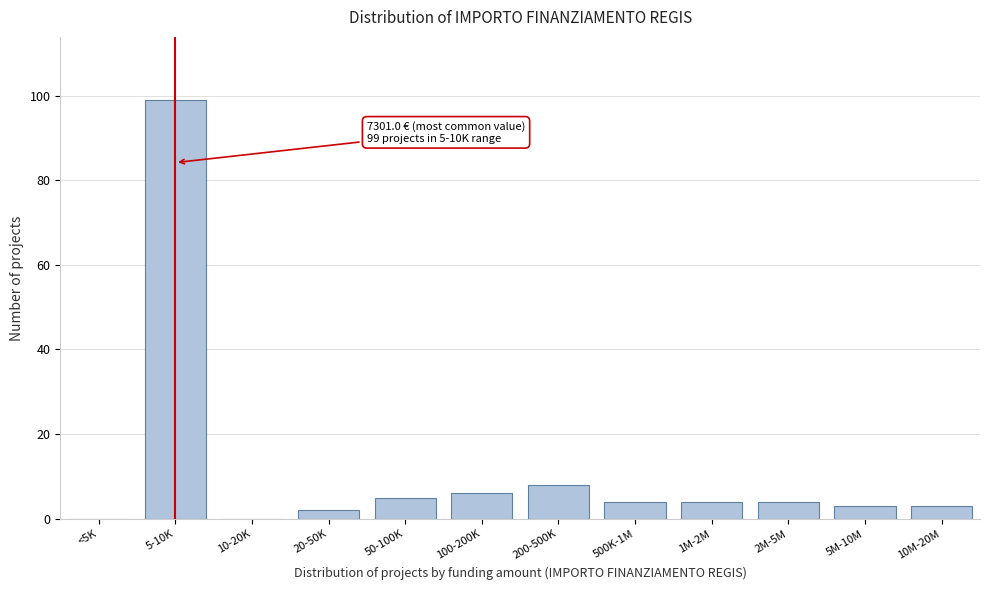

Reading left to right, what are all the values shown in this chart?

<5K=0	5-10K=99	10-20K=0	20-50K=2	50-100K=5	100-200K=6	200-500K=8	500K-1M=4	1M-2M=4	2M-5M=4	5M-10M=3	10M-20M=3